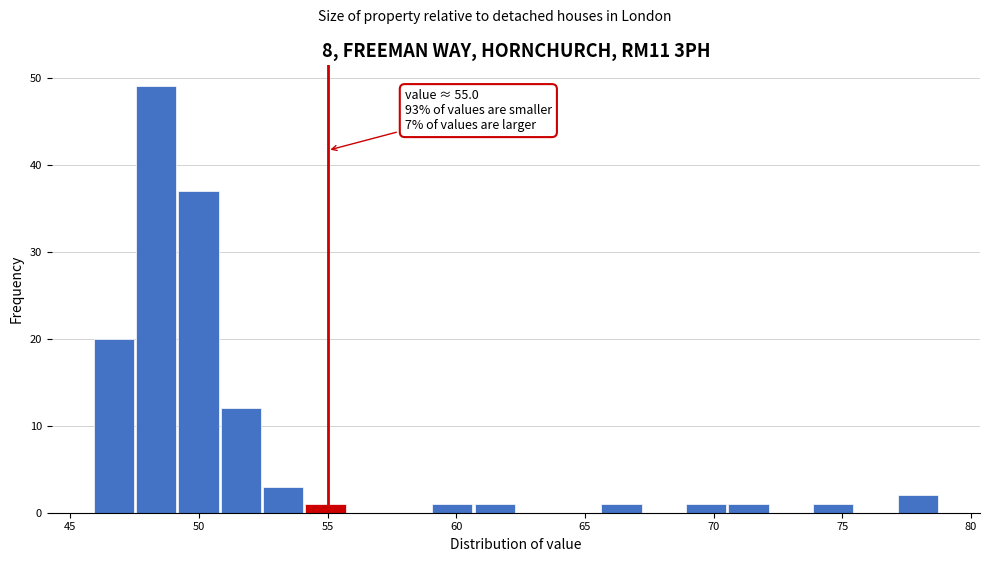

Around what value on the x-axis is the tallest bar? Give the approximate position of its centre, as read against the axis.

48.5